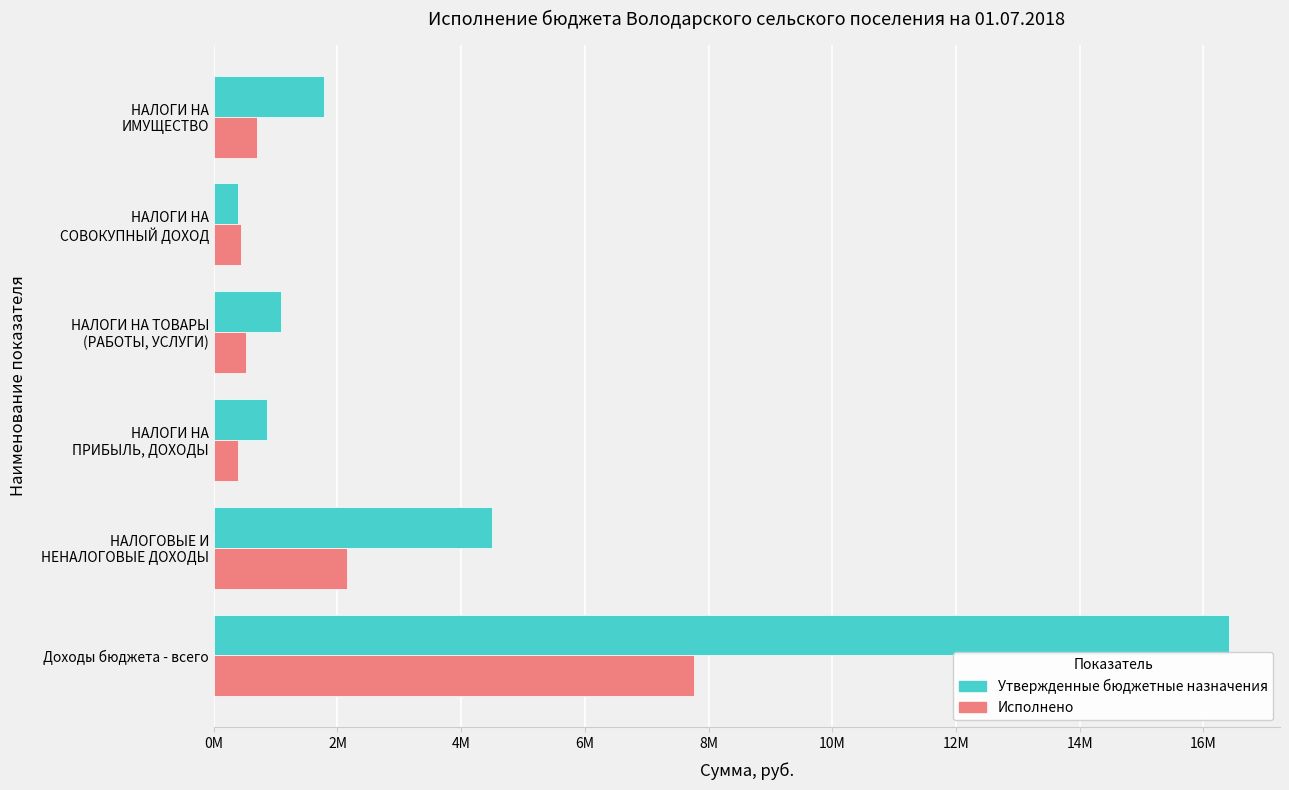

Rank the categories by Утвержденные бюджетные назначения value from lowest to highest.

НАЛОГИ НА
СОВОКУПНЫЙ ДОХОД, НАЛОГИ НА
ПРИБЫЛЬ, ДОХОДЫ, НАЛОГИ НА ТОВАРЫ
(РАБОТЫ, УСЛУГИ), НАЛОГИ НА
ИМУЩЕСТВО, НАЛОГОВЫЕ И
НЕНАЛОГОВЫЕ ДОХОДЫ, Доходы бюджета - всего